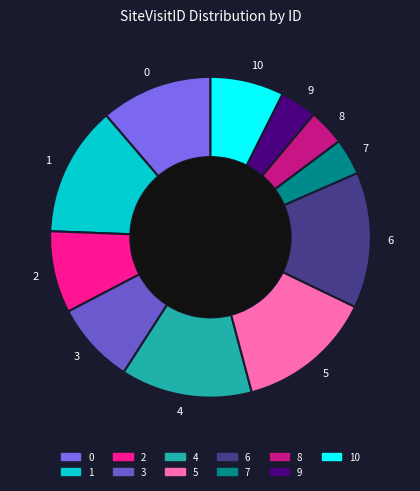

What is the ratio of the value at 5 to the value at 8?

3.7